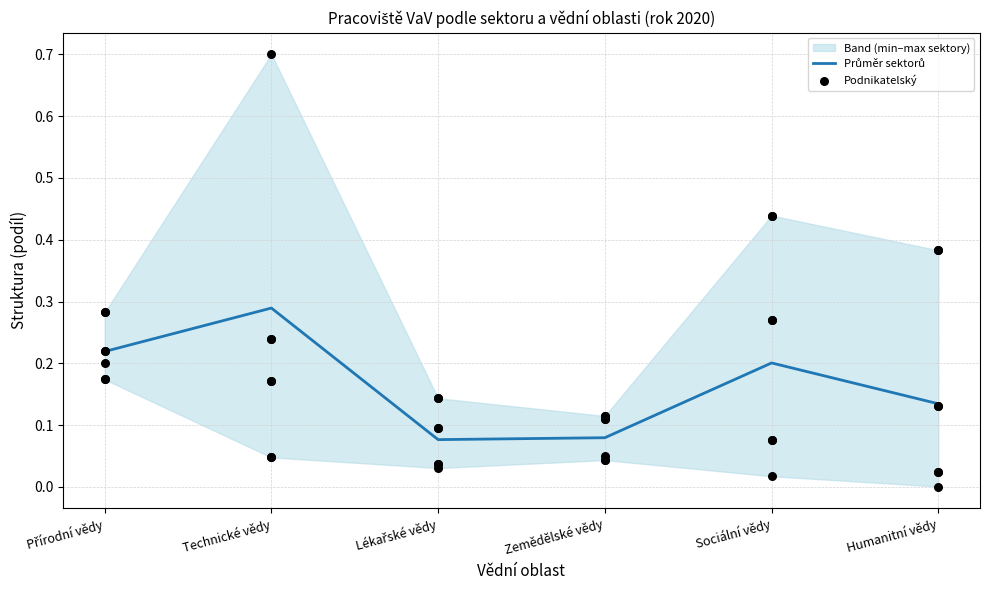

What are all the series names shown in the legend?

Průměr sektorů, Podnikatelský